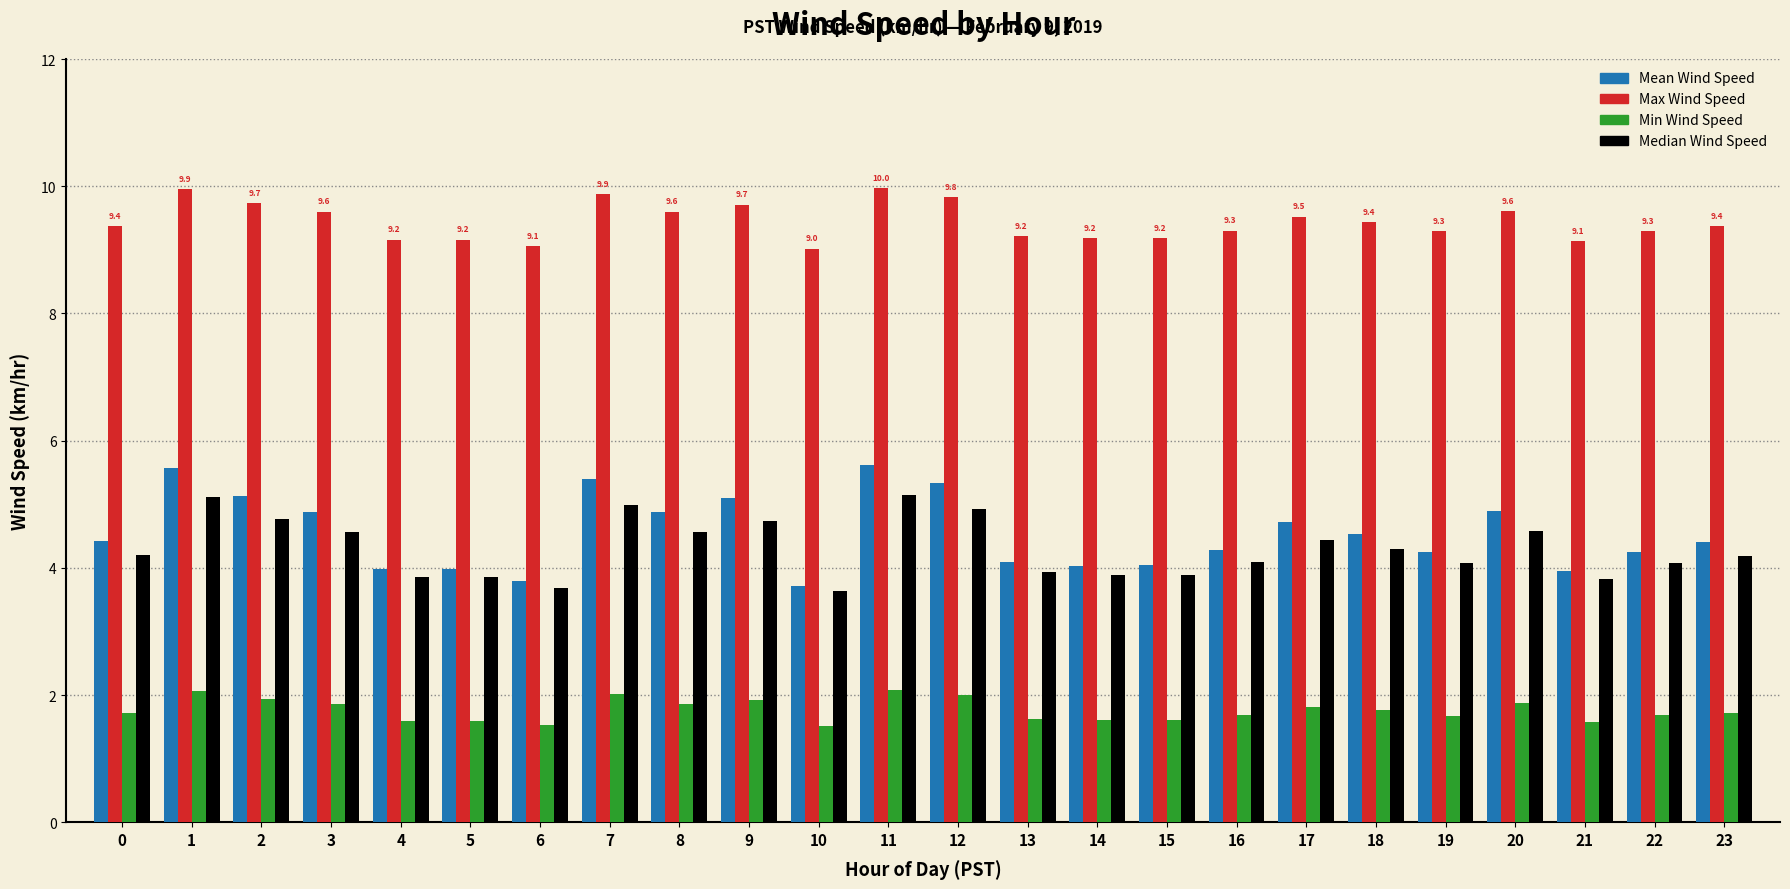

What is the average value of the Mean Wind Speed series?

4.5